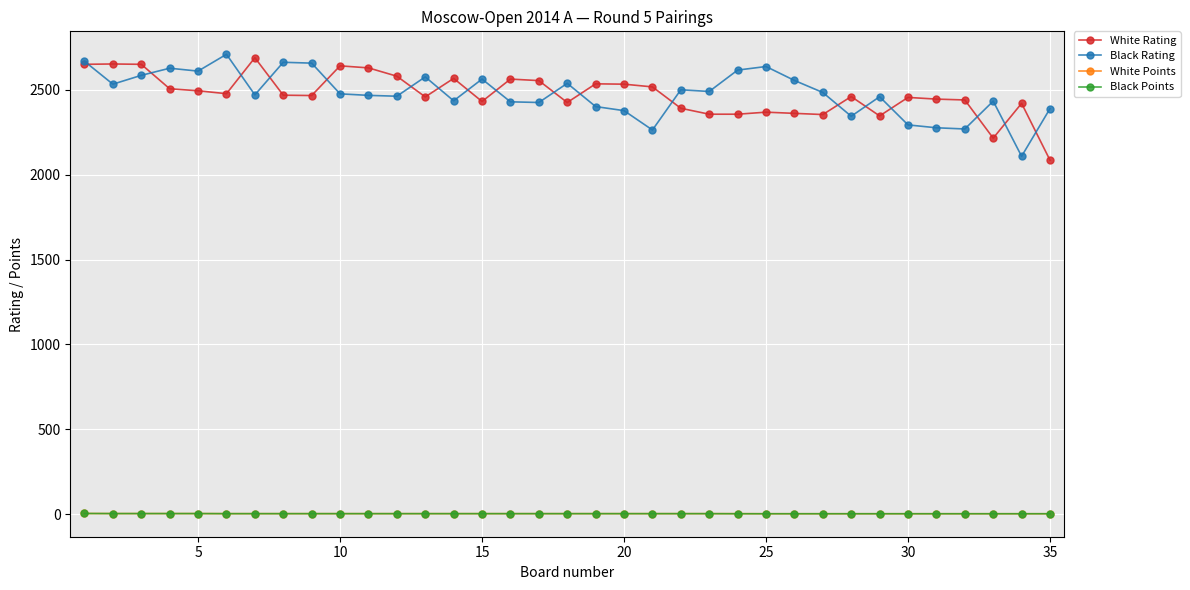

What is the value of the White Rating point at the 3rd from the left?

2651.0